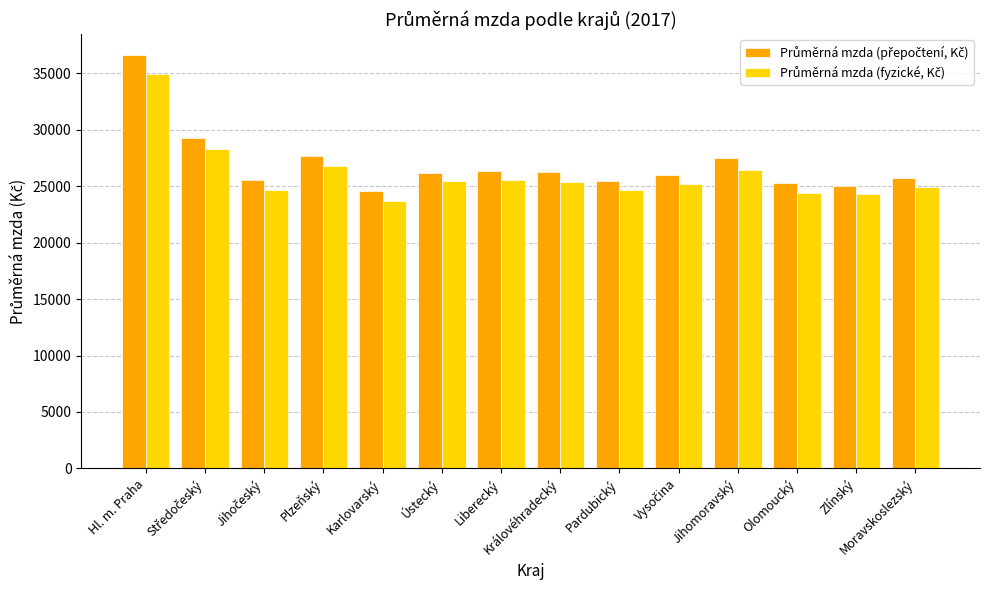

What is the spread (max minus min) of values at Karlovarský?

885